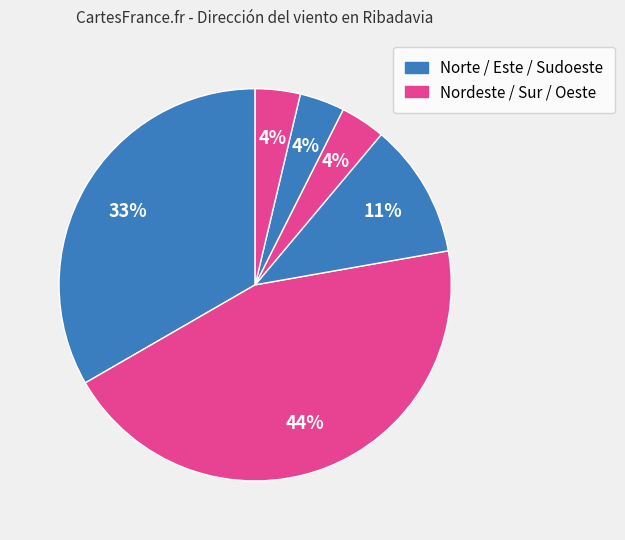

Count the number of slices in the pie.

6